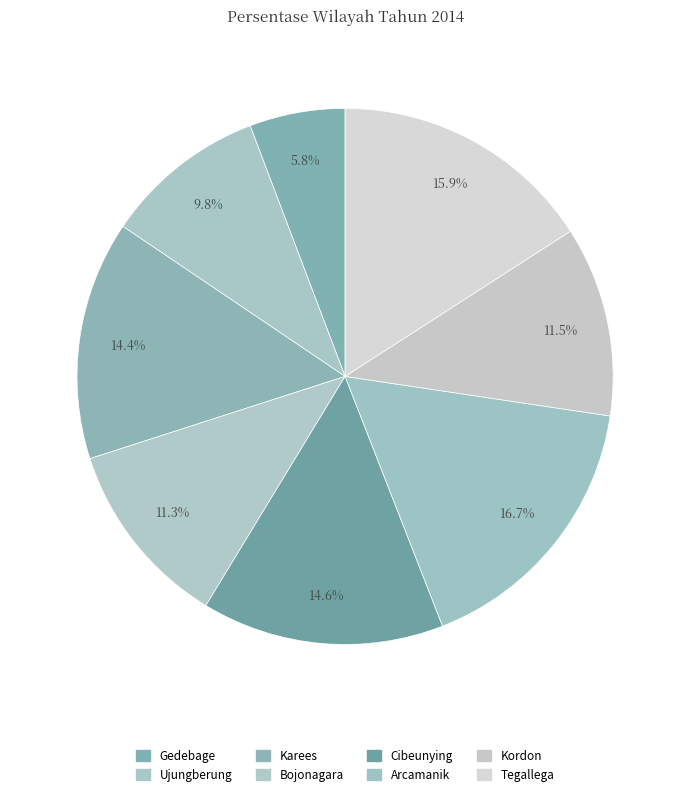

Count the number of slices in the pie.

8